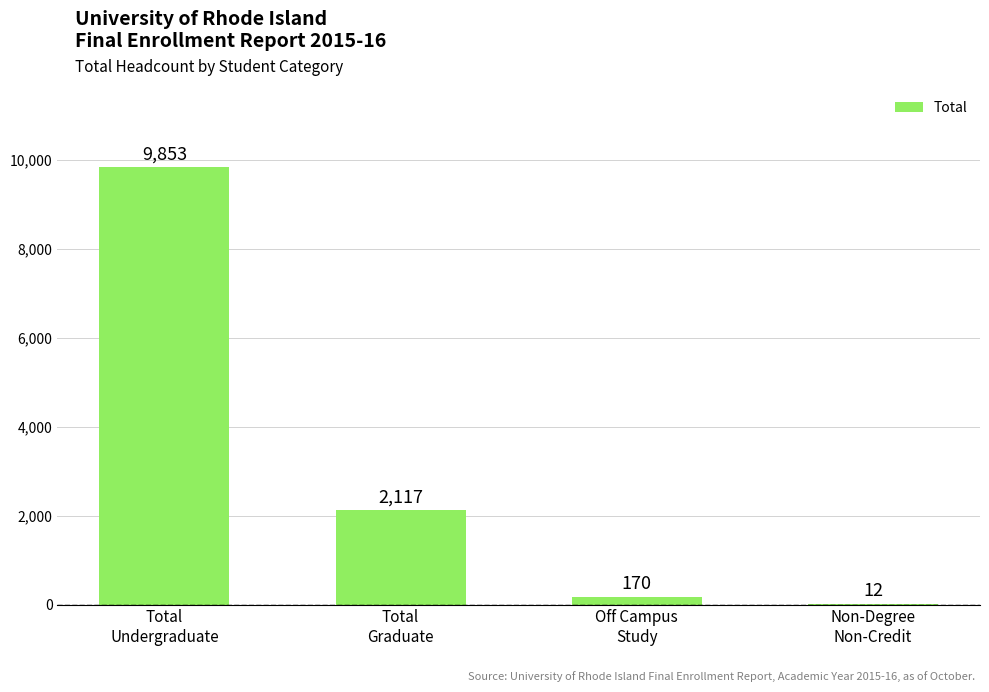

True or false: the data shows 170 at Off Campus
Study.

True